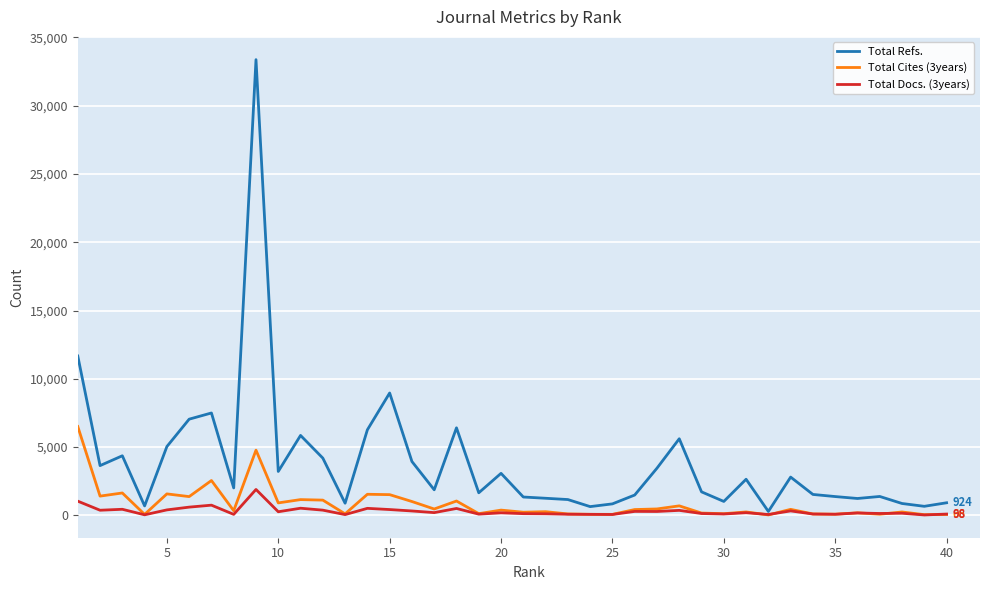

Which series has the largest range (max minus min)?

Total Refs.